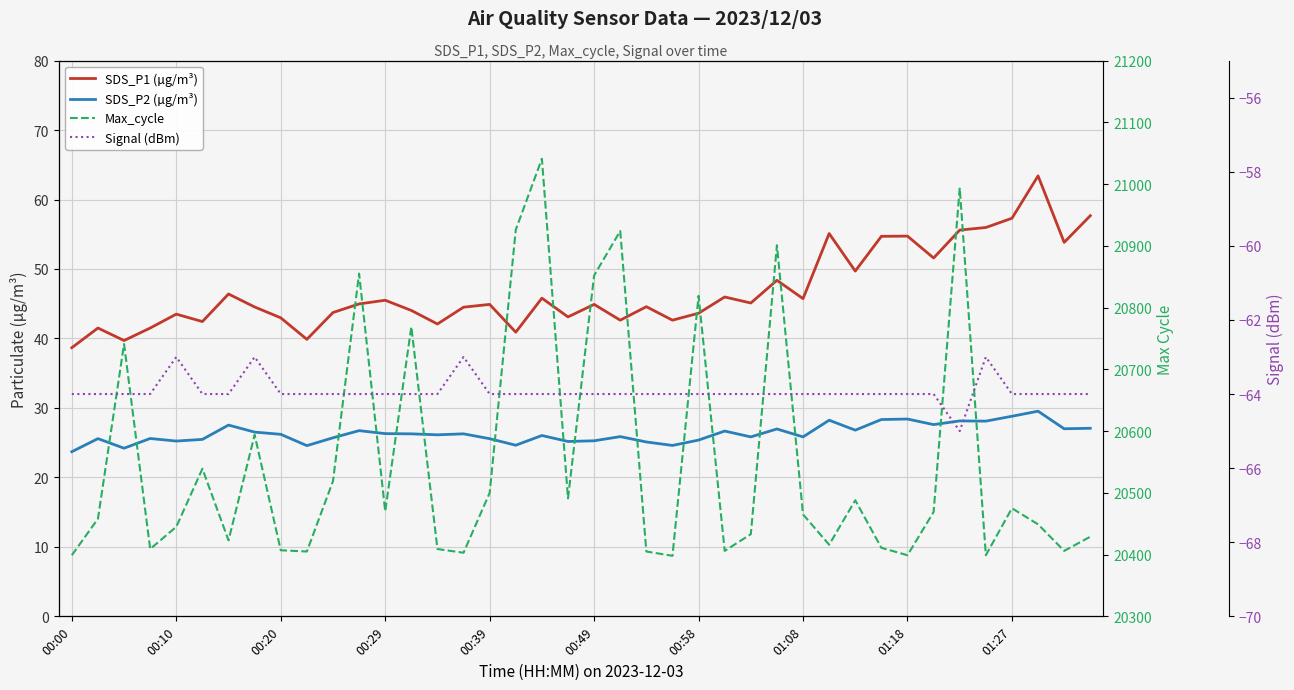

Is it true that SDS_P1 (µg/m³) equals 43.7 at 10?

True